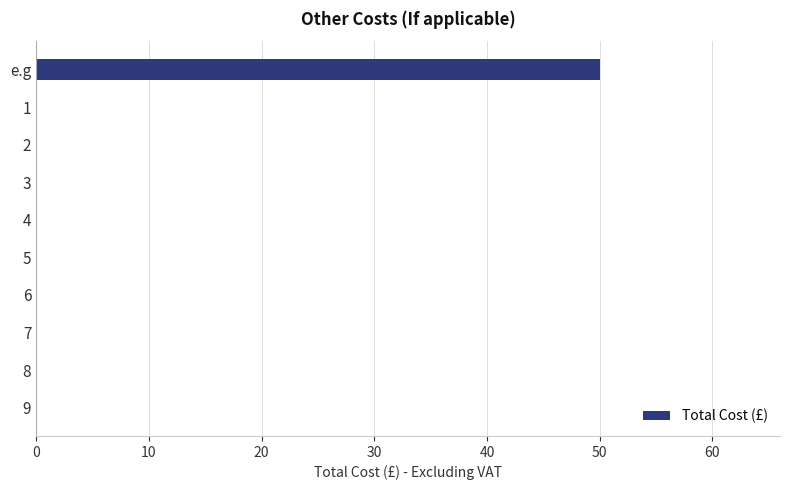

Count the number of categories in the chart.

10